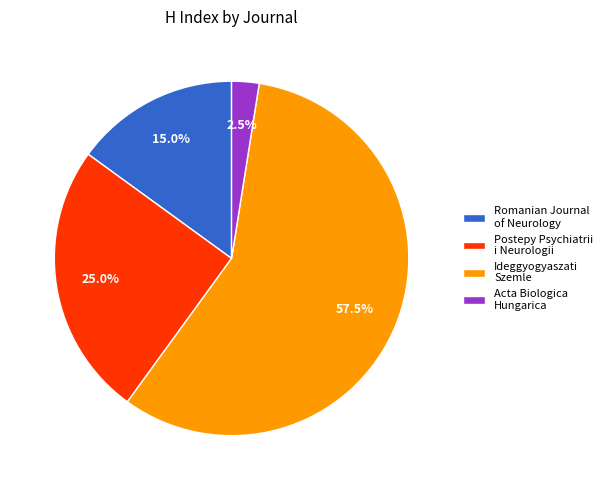

To the nearest percent, what is the difference between the largest and smallest slice percentages?

55%